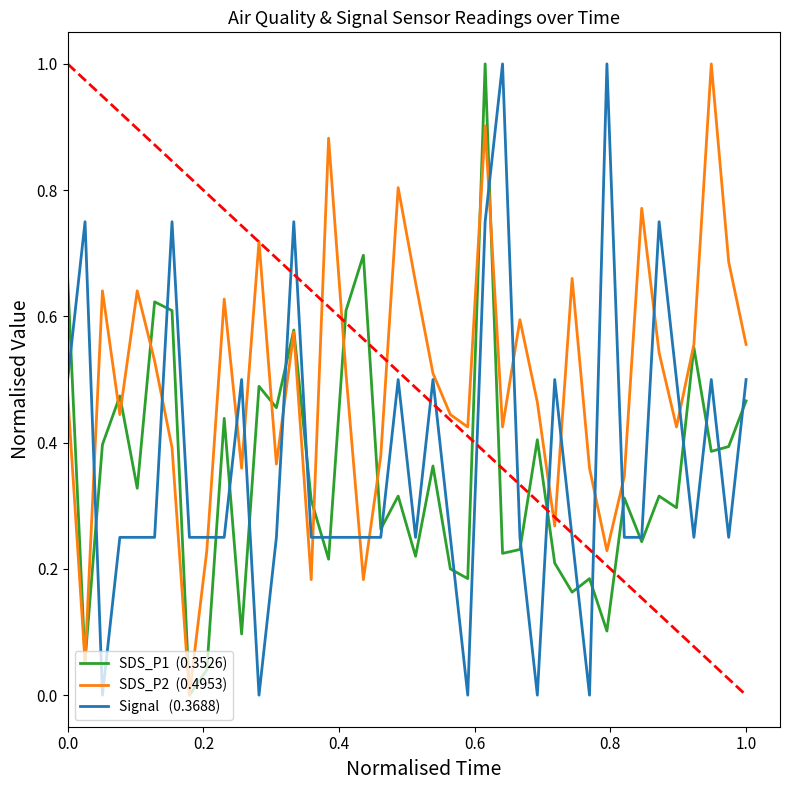

What is the maximum value shown in the chart?

1.0